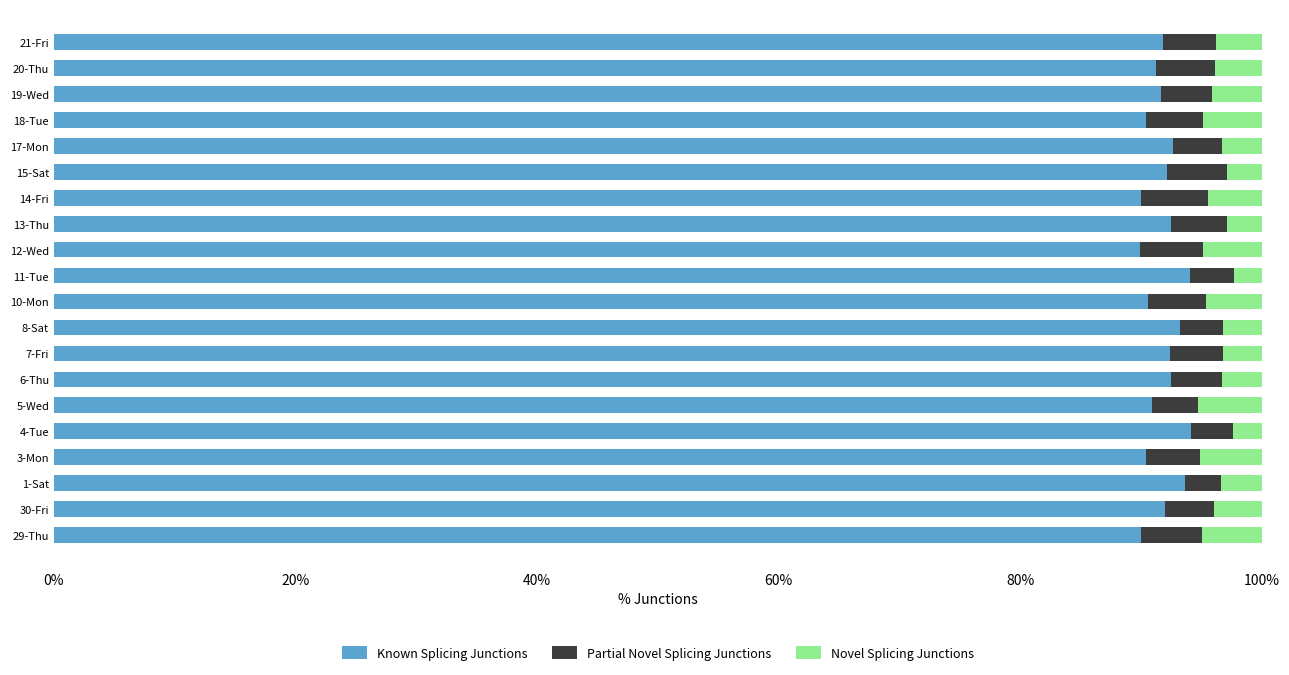

What is the average value of the Known Splicing Junctions series?

91.8